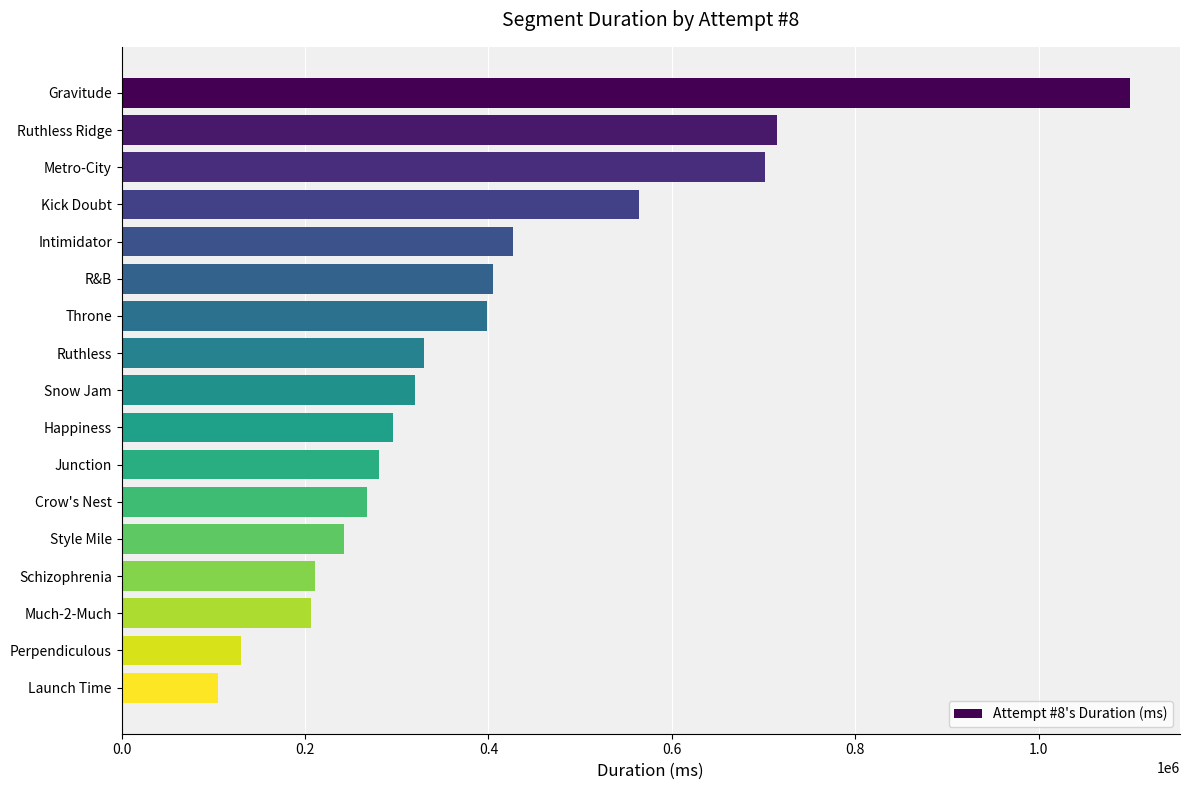

The value at Throne is 249783. True or false?

False